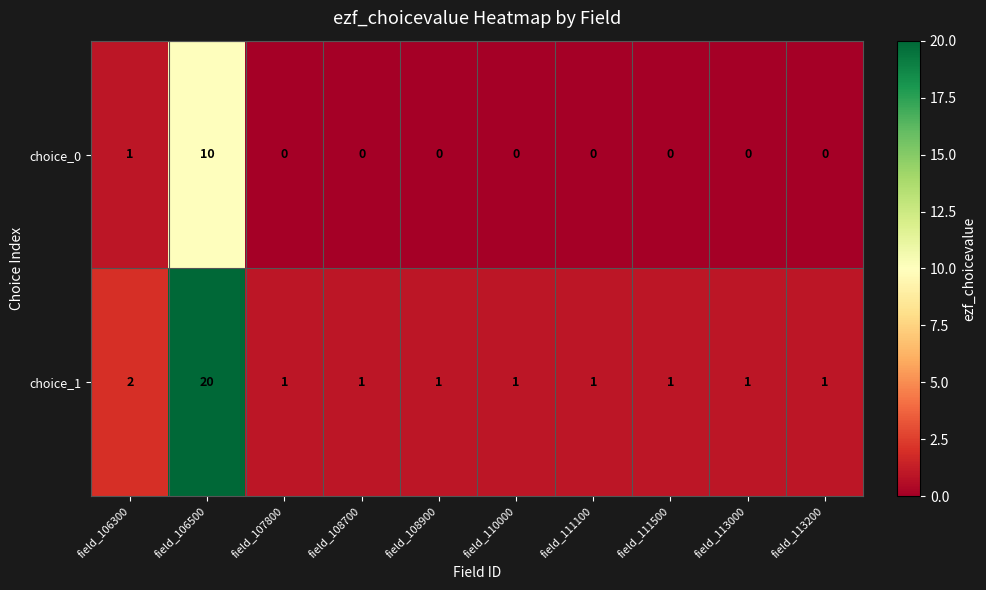

Rank the series at field_113200 from lowest to highest value.

choice_0, choice_1